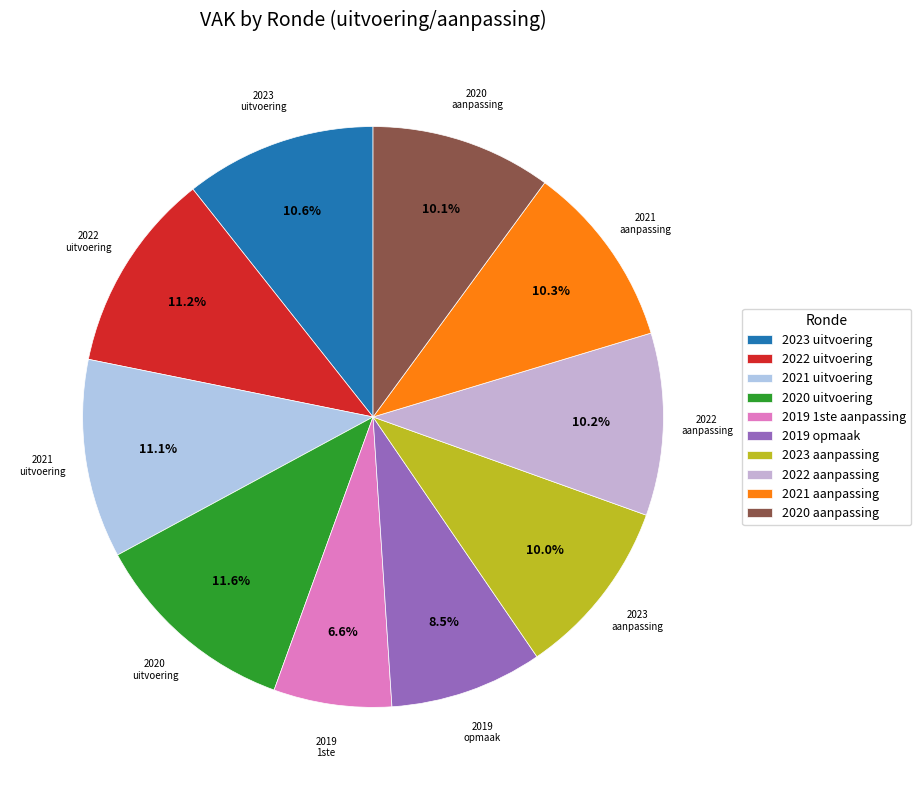

Combined, what portion of the pie is 2021 aanpassing and 2022 aanpassing?

20.4%